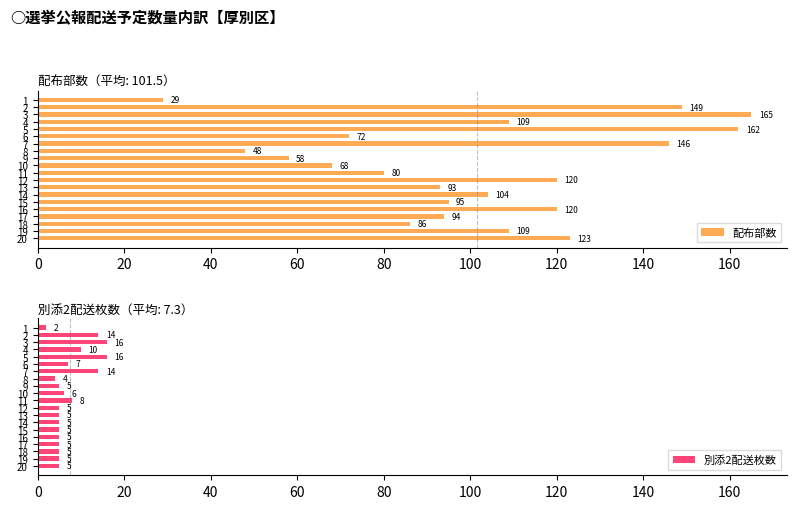

What is the sum of all 配布部数 values?

2030